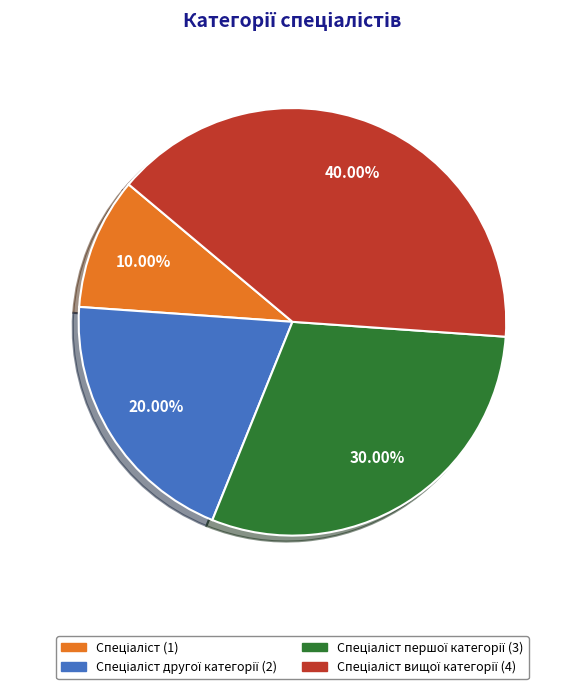

Does any single category account for the majority?

No